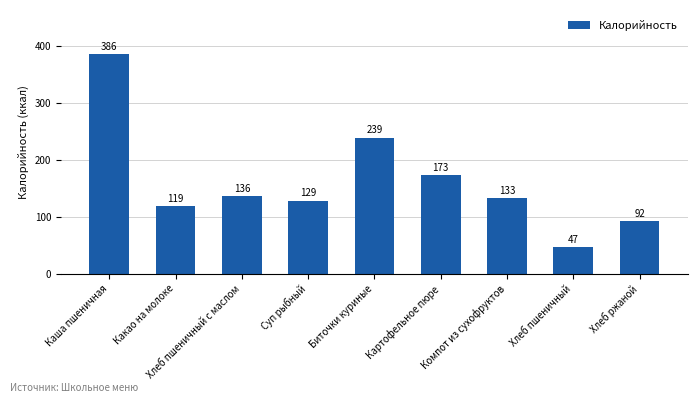

What is the ratio of the value at Каша пшеничная to the value at Хлеб ржаной?

4.2